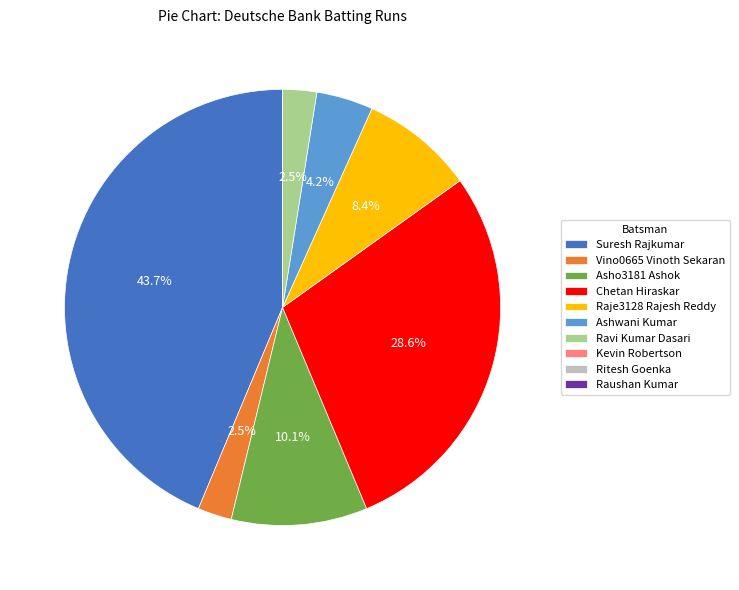

Approximately how many times larger is the value at Raje3128 Rajesh Reddy compared to Ashwani Kumar?

2.0